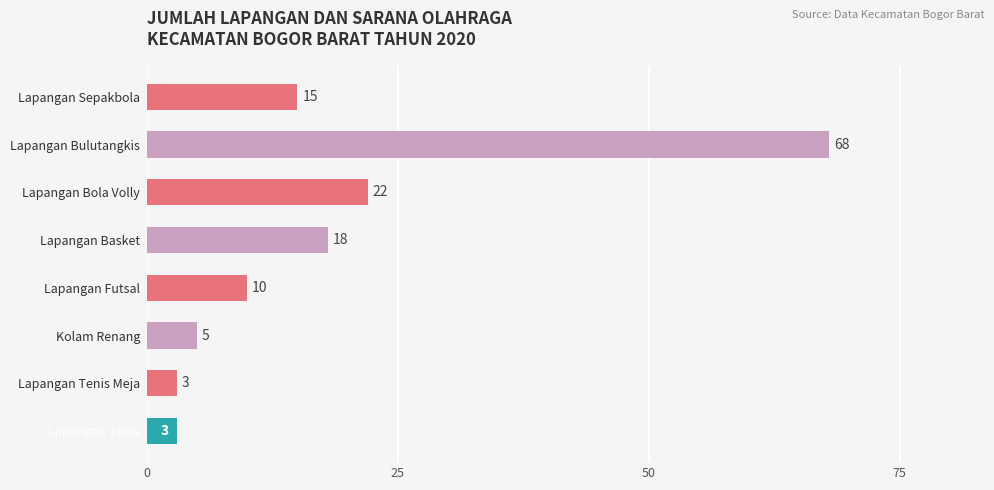

What is the difference between the maximum and minimum values?

65